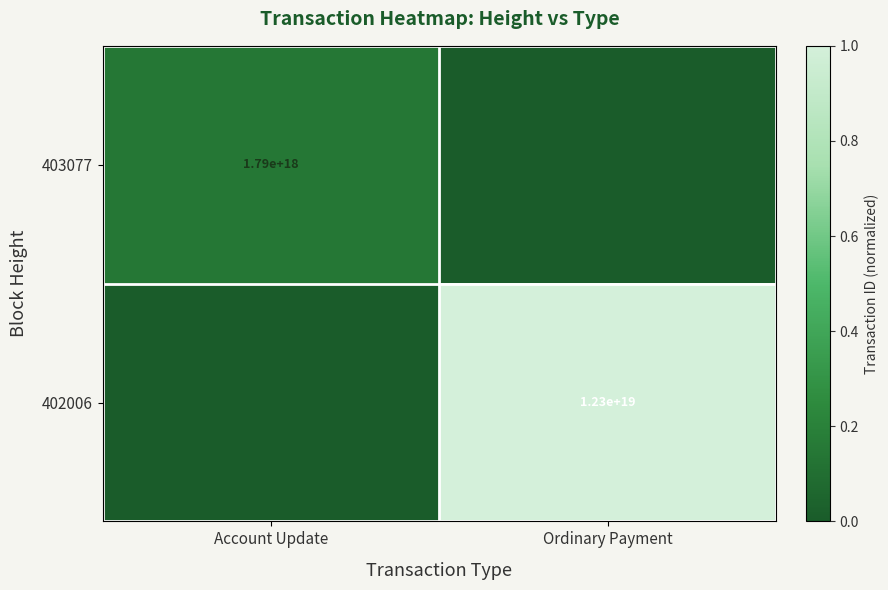

True or false: 402006 has a value of 20228445207443189760 at Ordinary Payment.

False